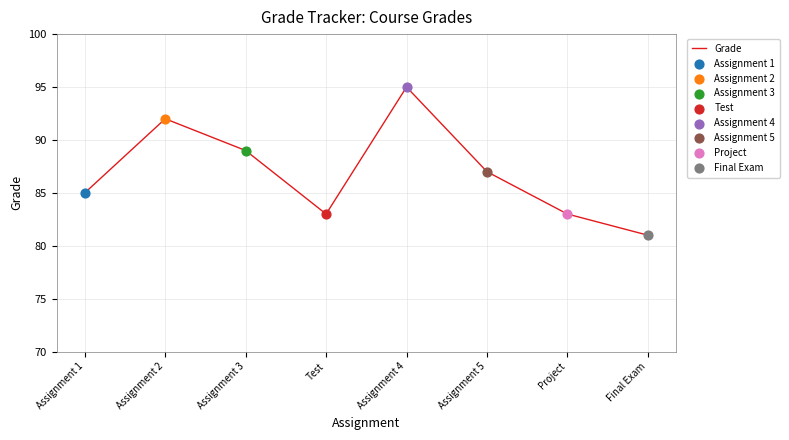

Which has a higher value, Assignment 4 or Assignment 2?

Assignment 4